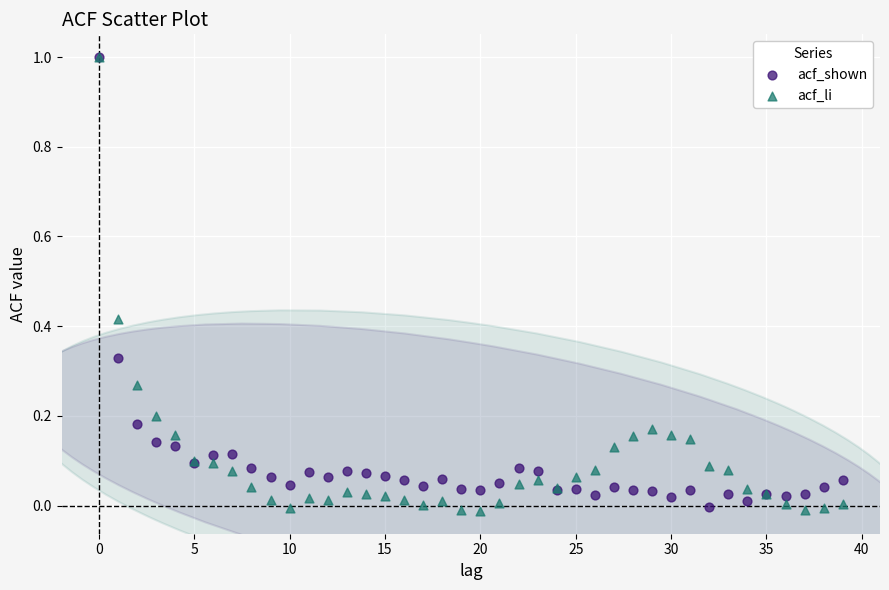

What are all the series names shown in the legend?

acf_shown, acf_li